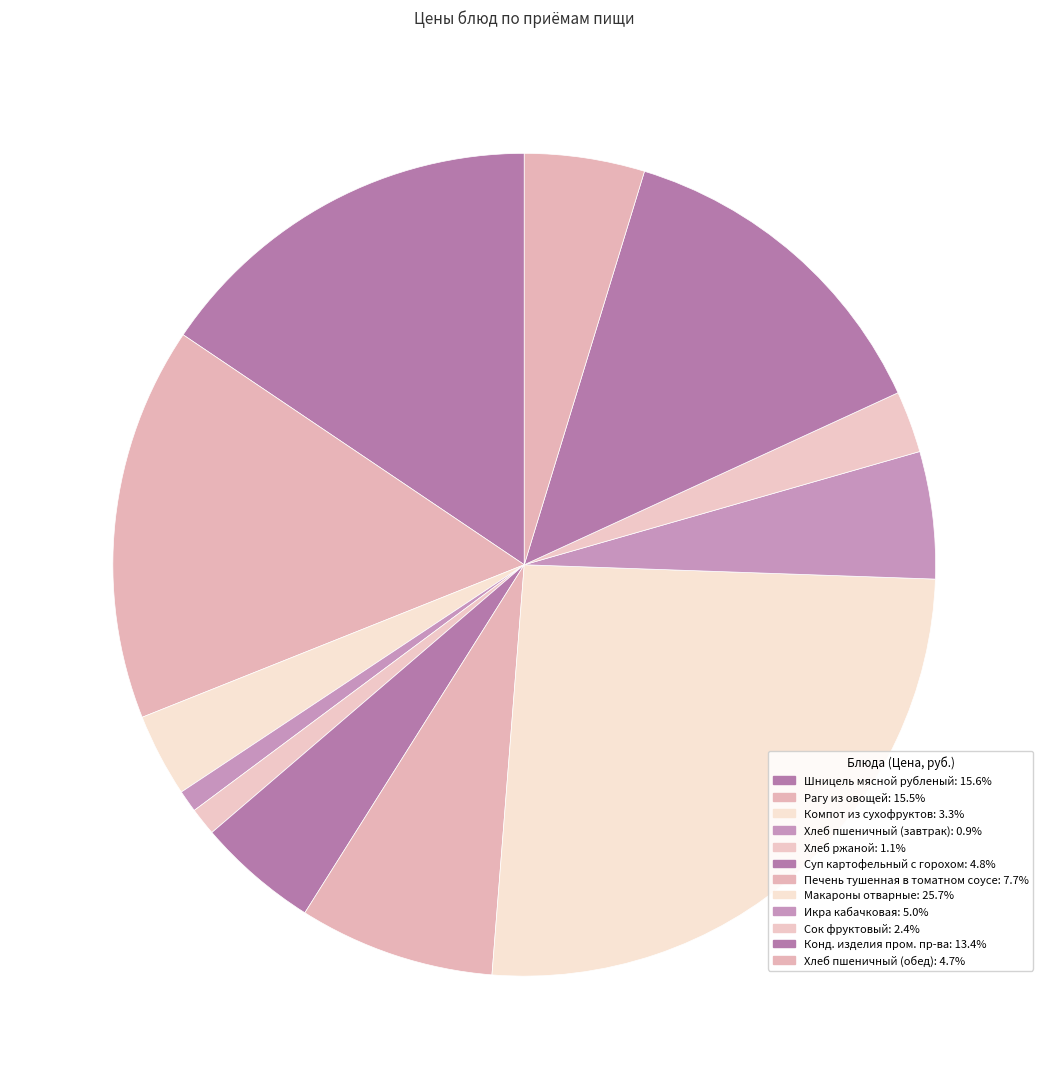

Count the number of slices in the pie.

12